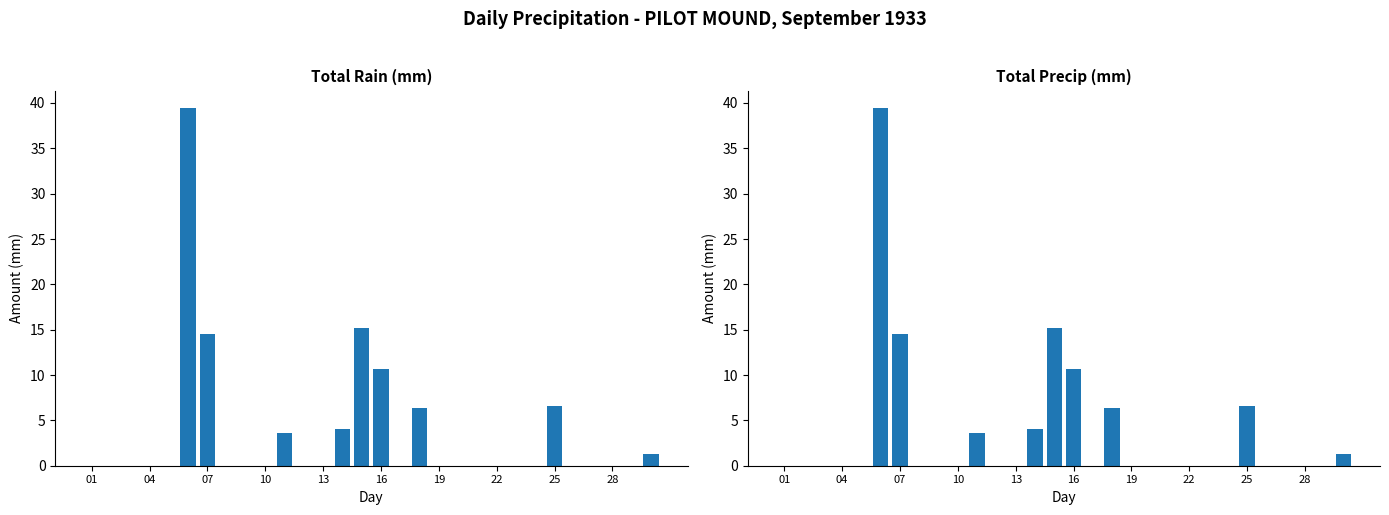

What is the average value of the Total Rain (mm) series?

3.4